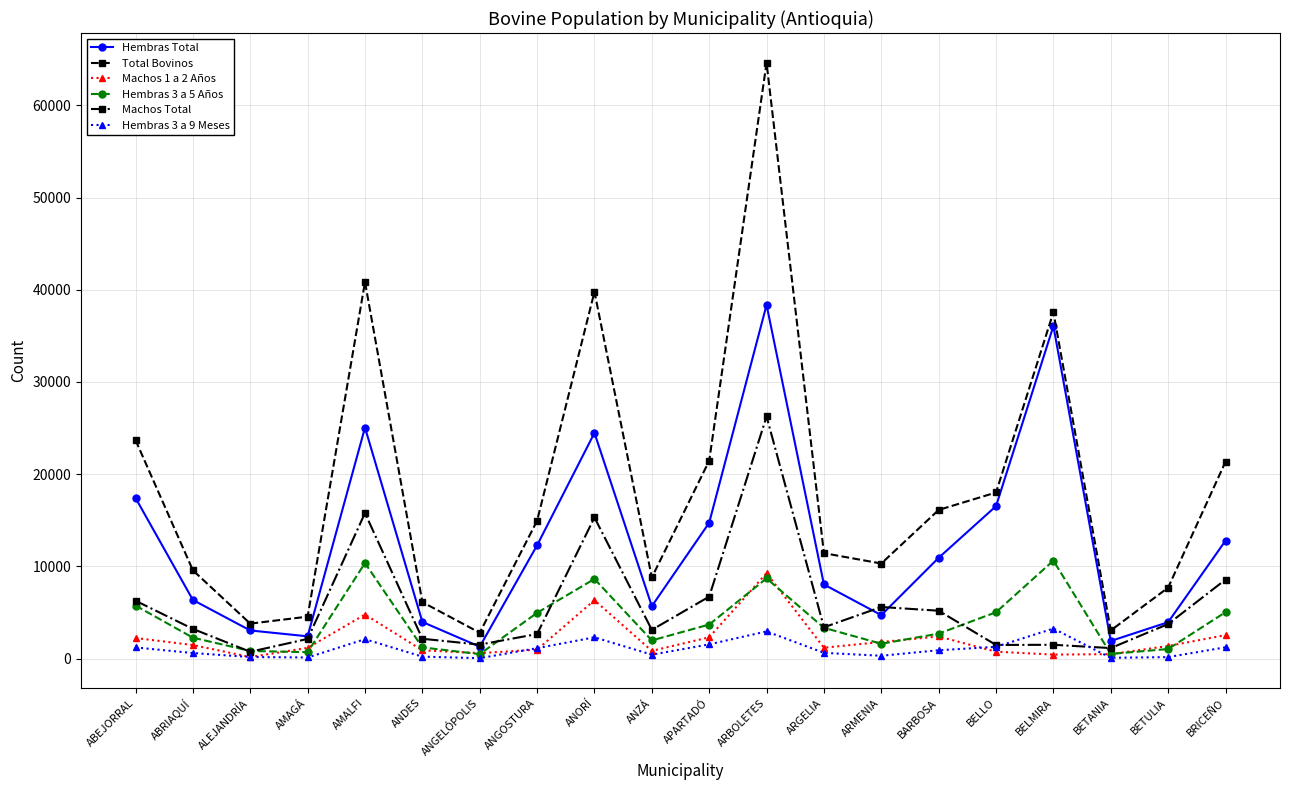

How many distinct data groups are displayed?

6